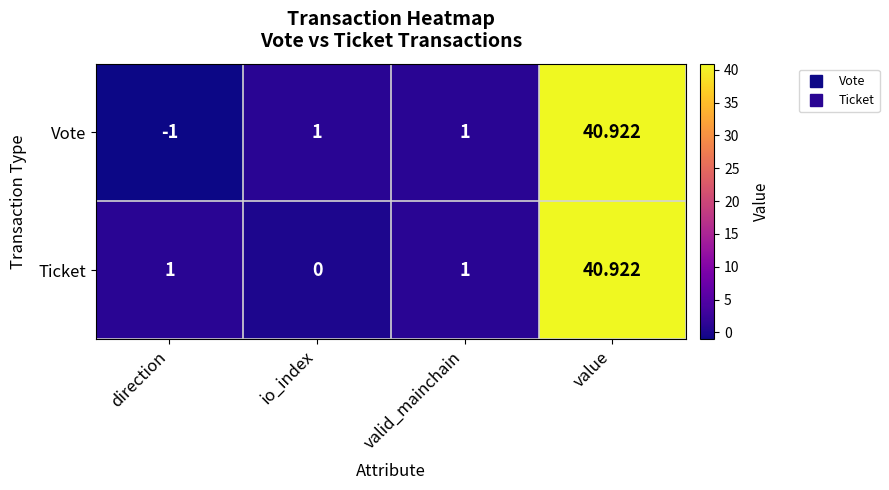

At which category does the chart reach its minimum across all series?

direction